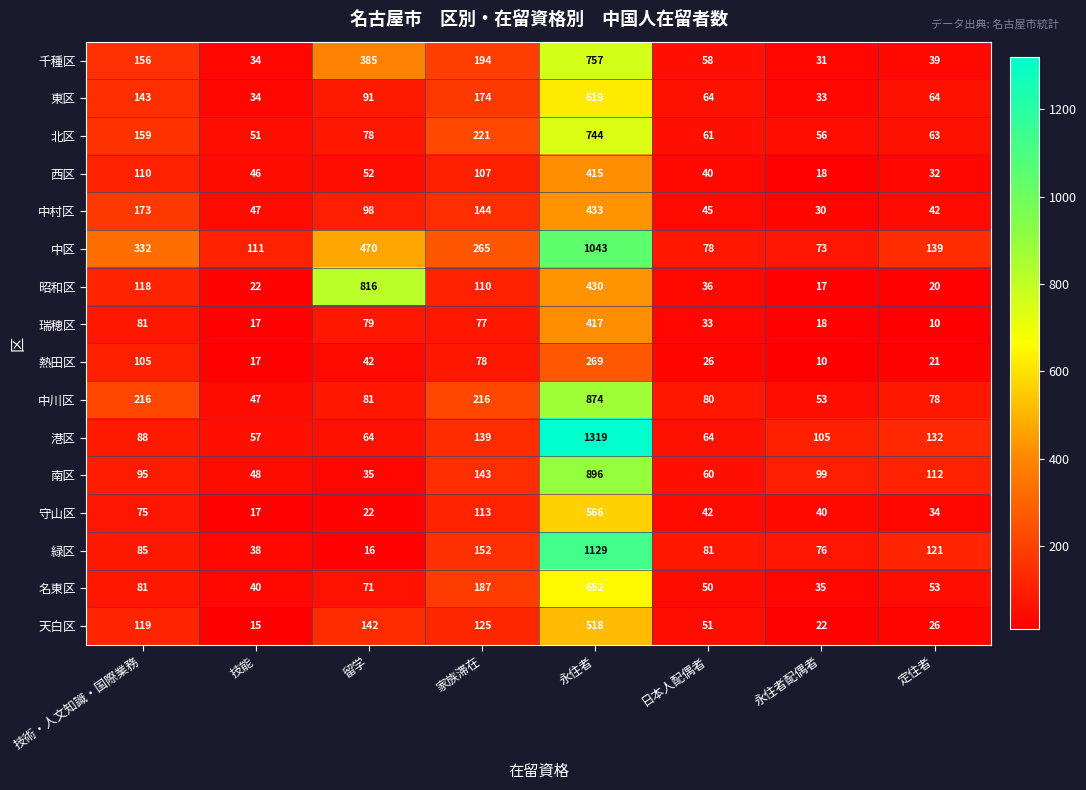

What is the difference between the 天白区 values at 家族滞在 and 永住者?

393